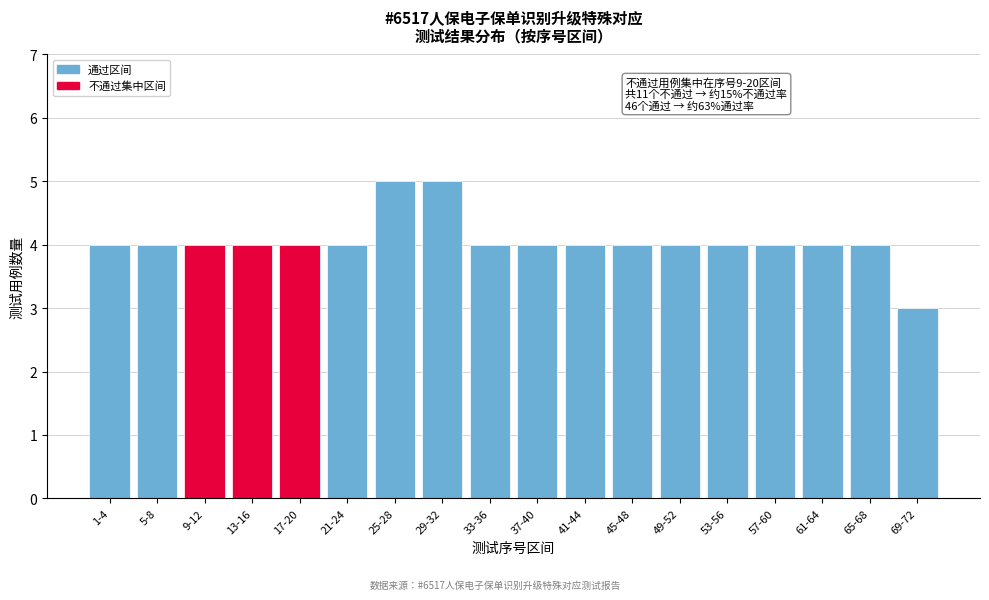

Reading left to right, what are all the values shown in this chart?

4	4	4	4	4	4	5	5	4	4	4	4	4	4	4	4	4	3